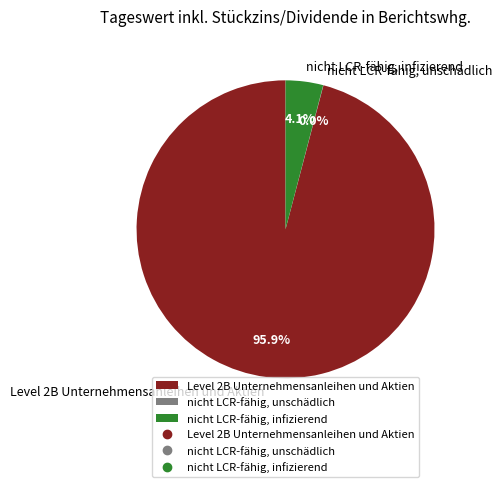

To the nearest percent, what is the average slice percentage?

33%